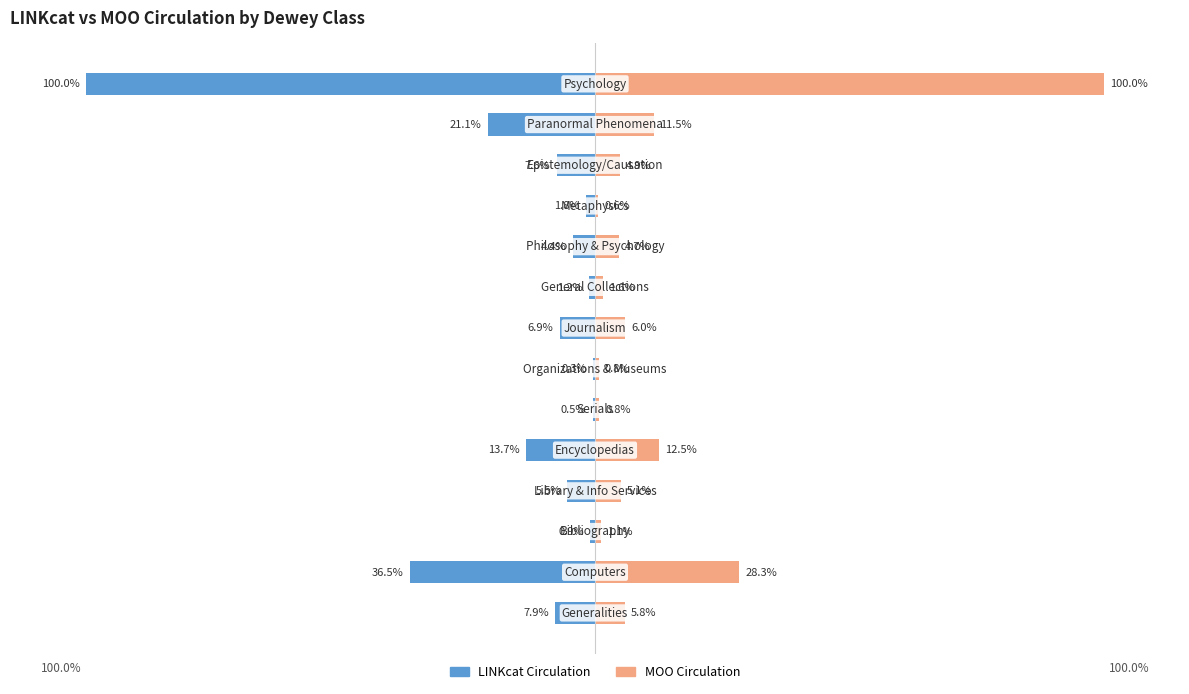

What is the difference between the maximum and minimum values in the MOO Circulation series?

99.4